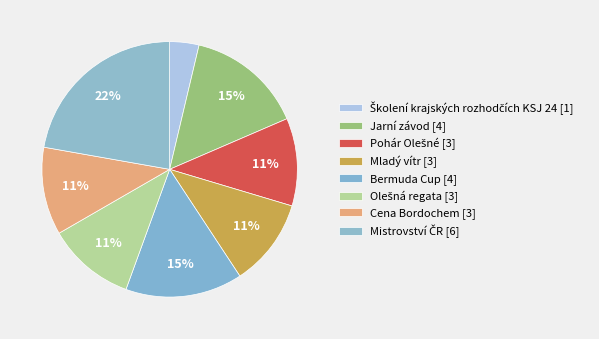

How many segments does this pie chart have?

8